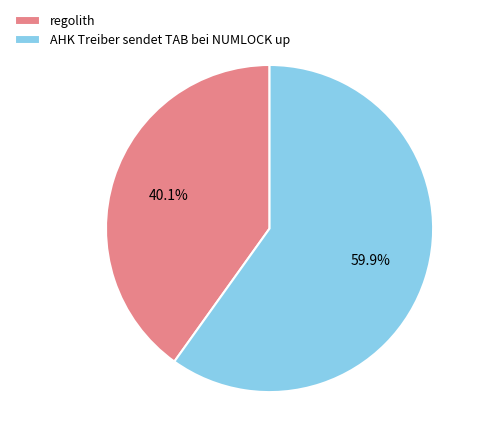

To the nearest percent, what is the difference between the largest and smallest slice percentages?

20%